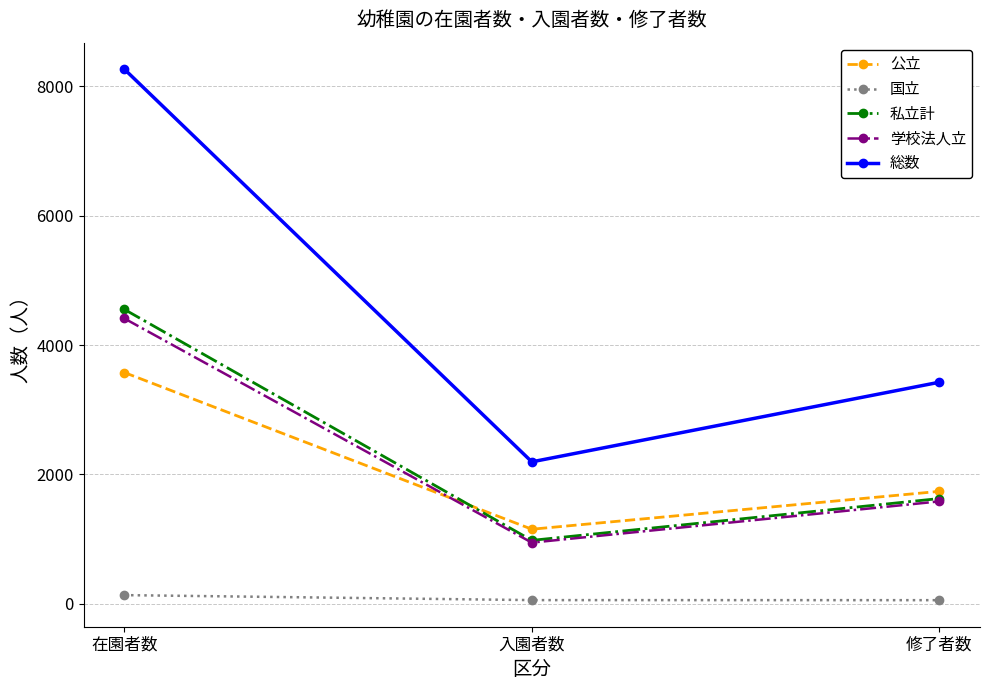

Is it true that 総数 equals 2195 at 入園者数?

True